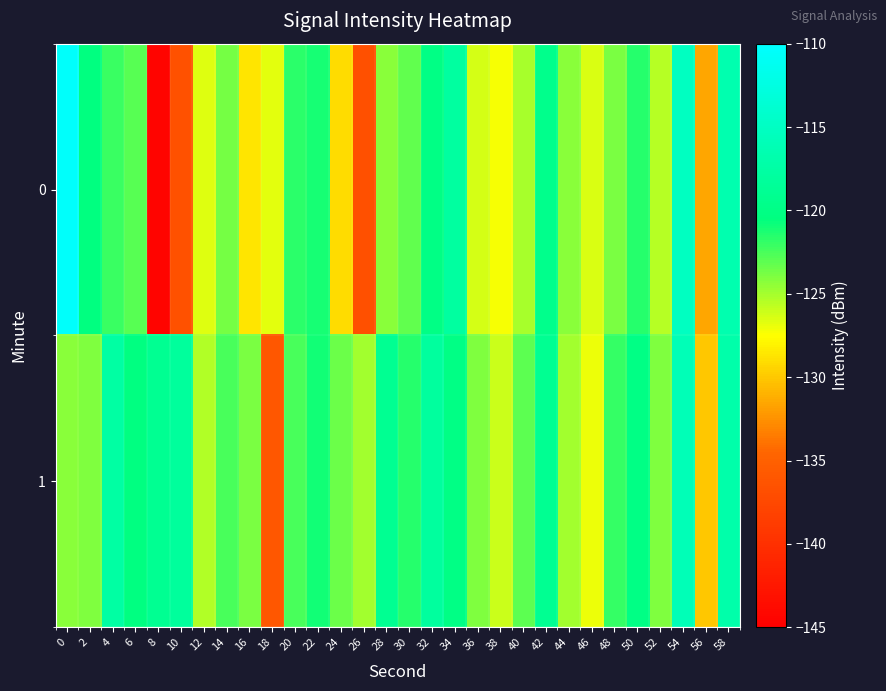

Rank the series by their maximum value, from highest to lowest.

0, 1